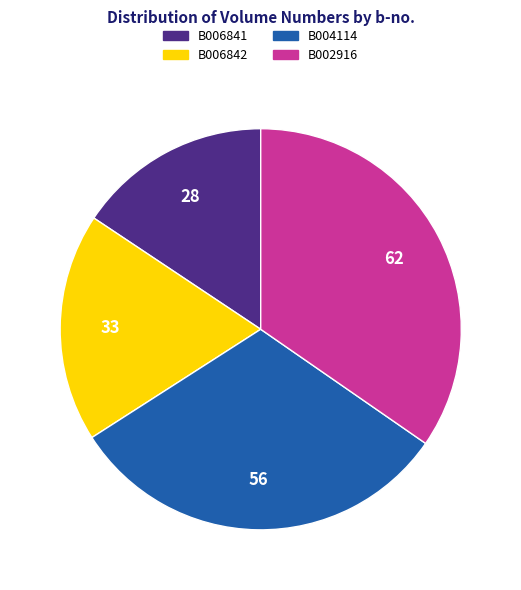

True or false: B004114 accounts for 45% of the total.

False